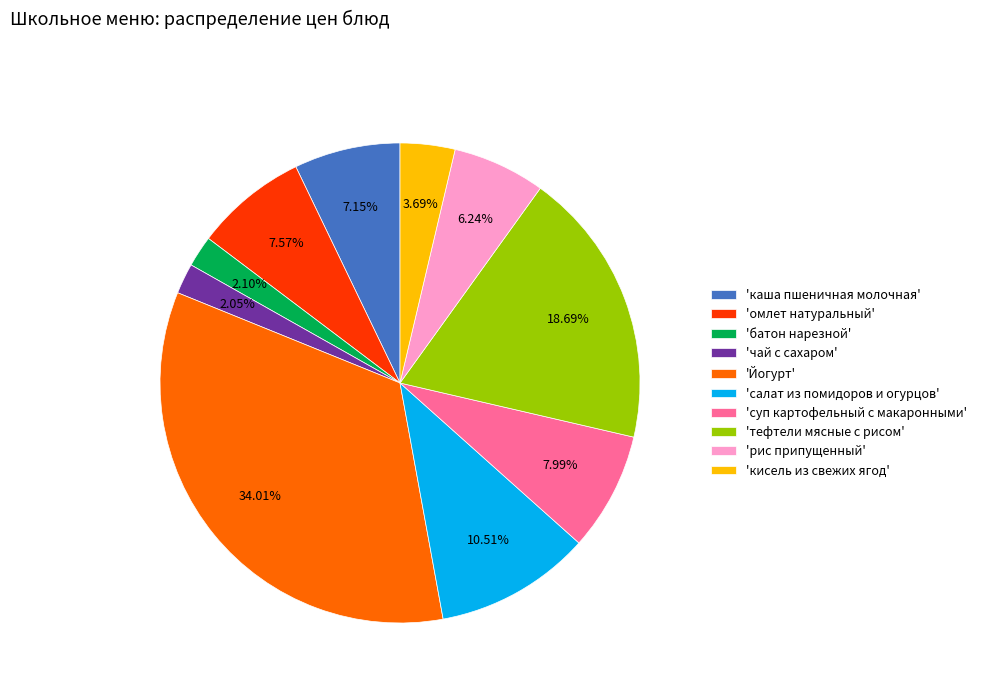

Combined, do 'чай с сахаром' and 'салат из помидоров и огурцов' account for over 50%?

No